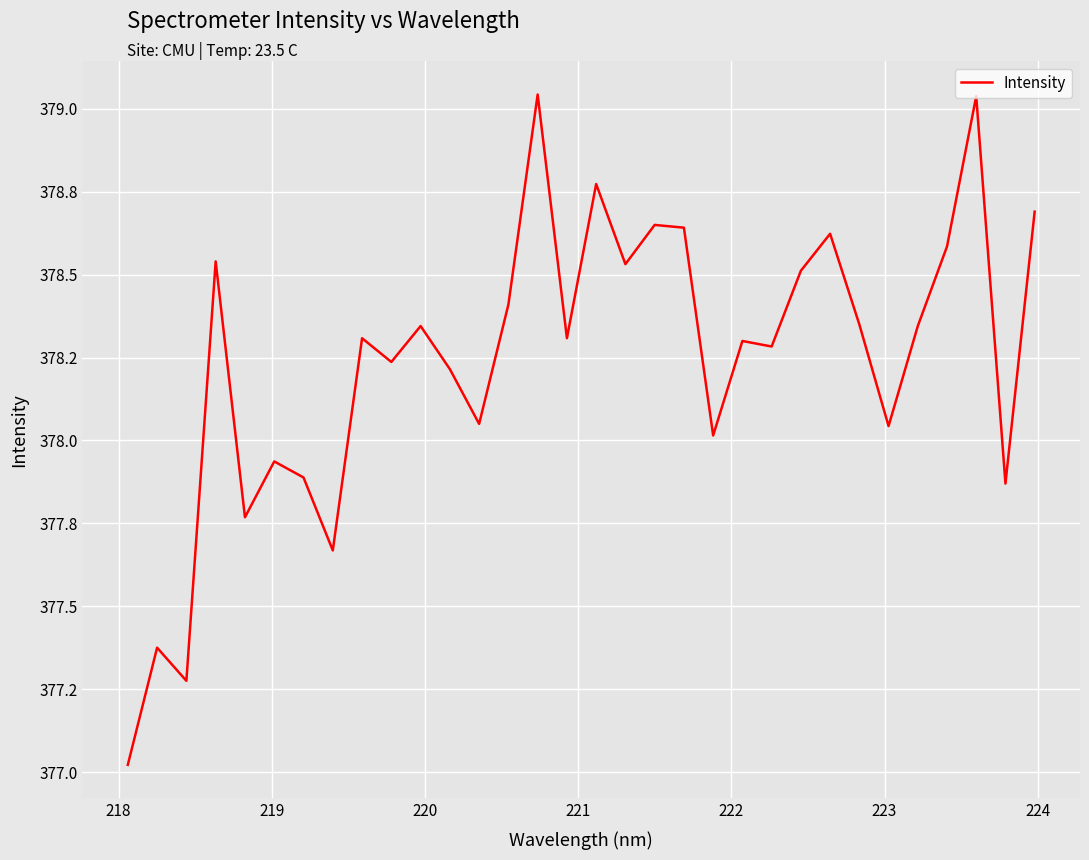

Reading right to left, what are all the values shown in this chart?

378.7	377.9	379.0	378.6	378.3	378.0	378.4	378.6	378.5	378.3	378.3	378.0	378.6	378.6	378.5	378.8	378.3	379.0	378.4	378.1	378.2	378.3	378.2	378.3	377.7	377.9	377.9	377.8	378.5	377.3	377.4	377.0